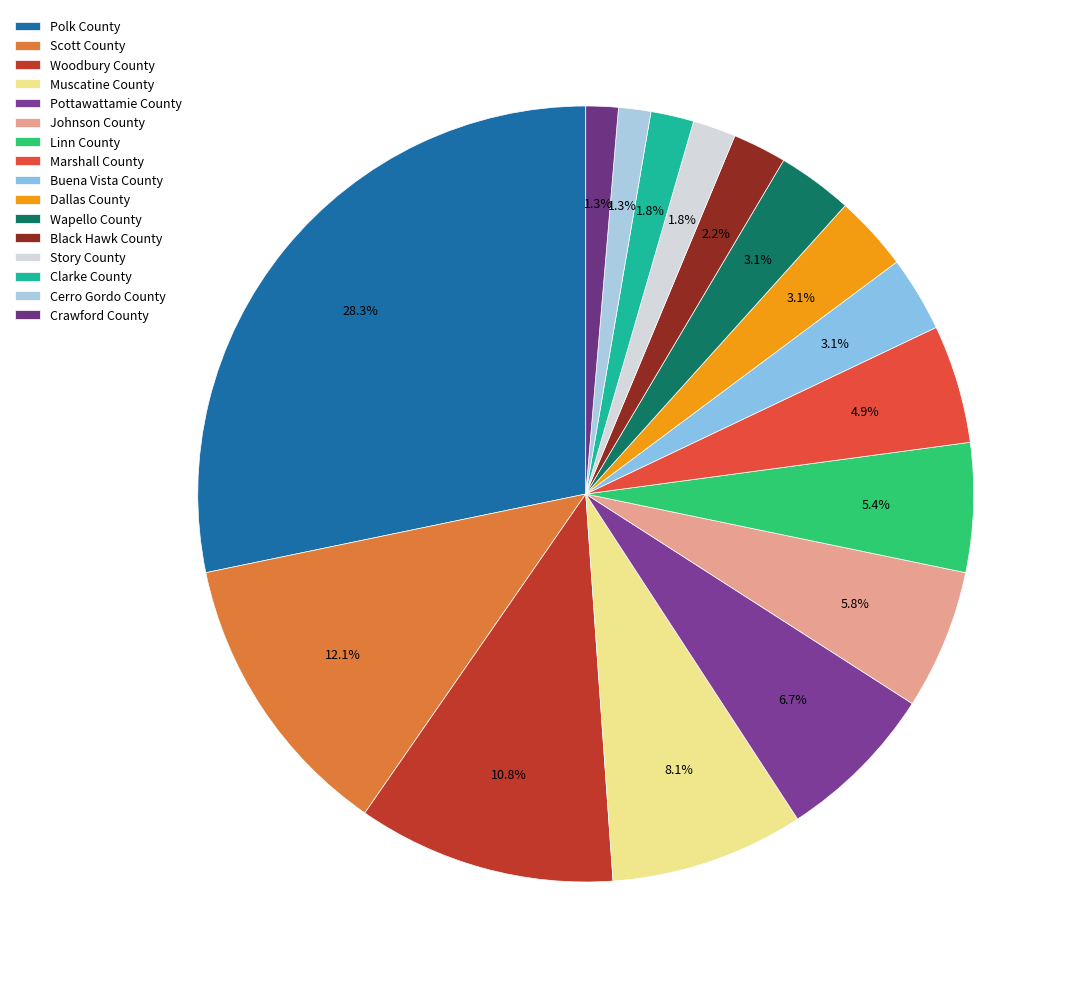

To the nearest percent, what percentage of the pie is Marshall County?

5%